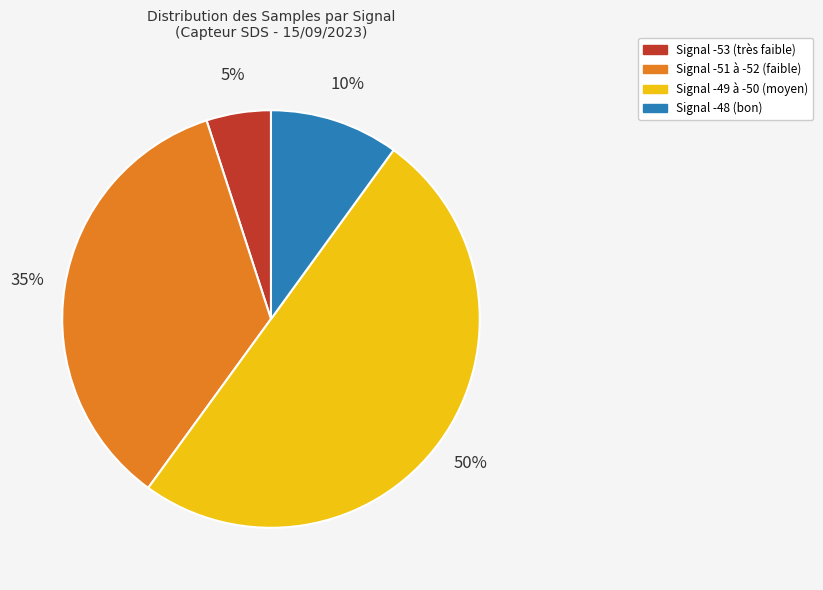

How many slices are in this pie chart?

4